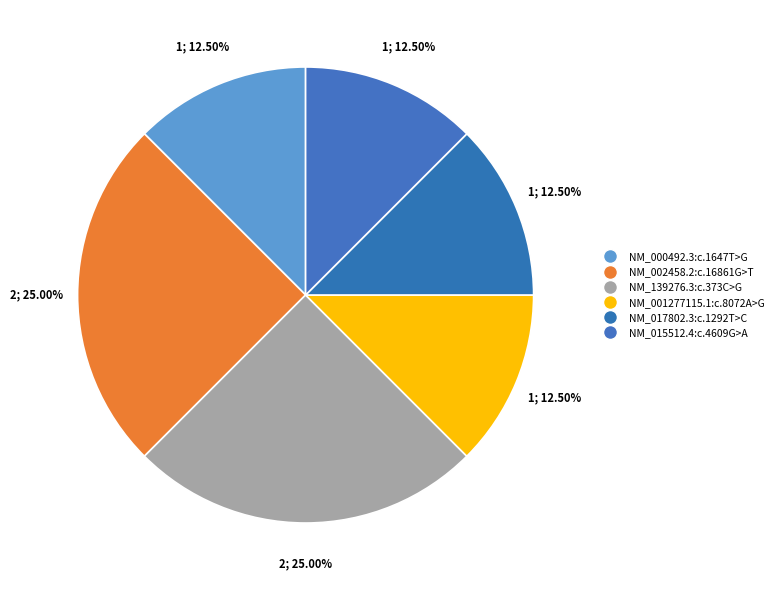

What percentage is NOT represented by NM_000492.3:c.1647T>G?

87.5%